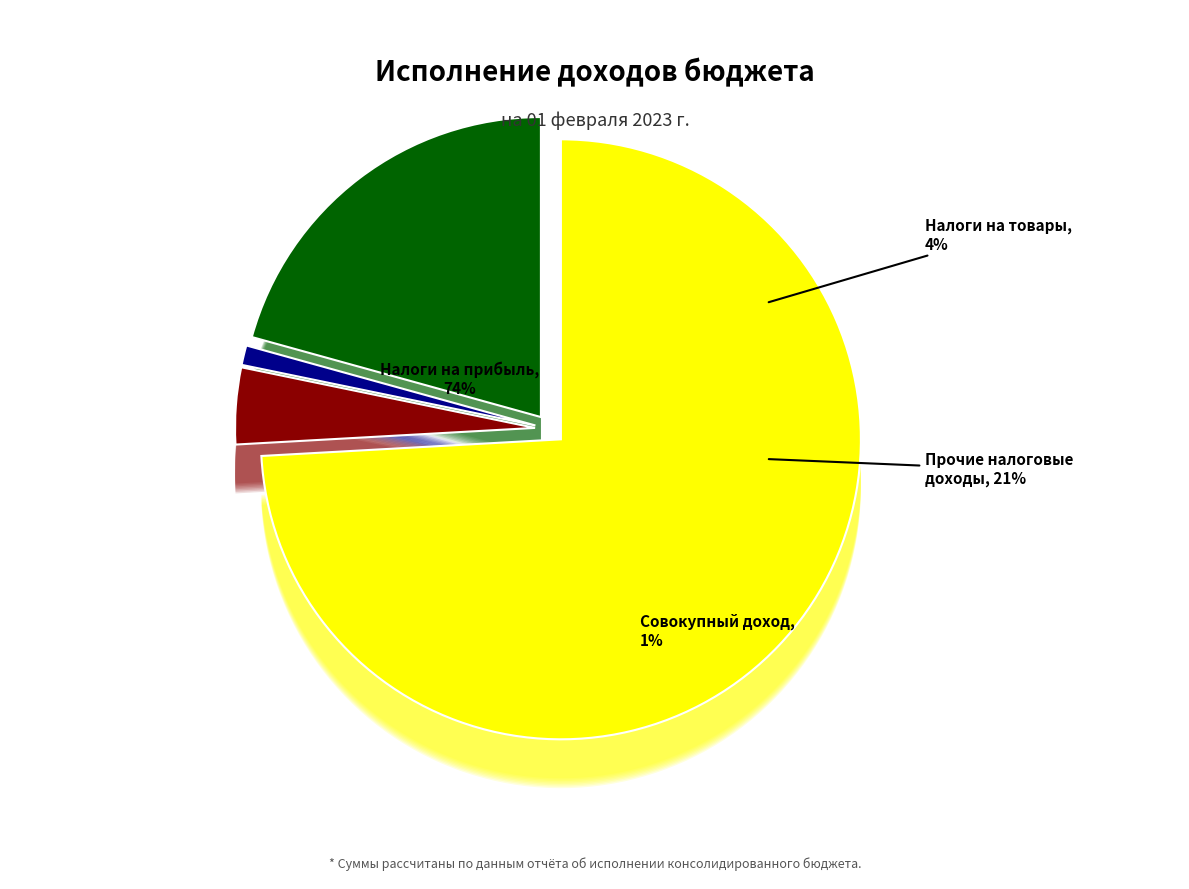

What percentage is the НАЛОГИ НА СОВОКУПНЫЙ ДОХОД slice, to the nearest percent?

1%